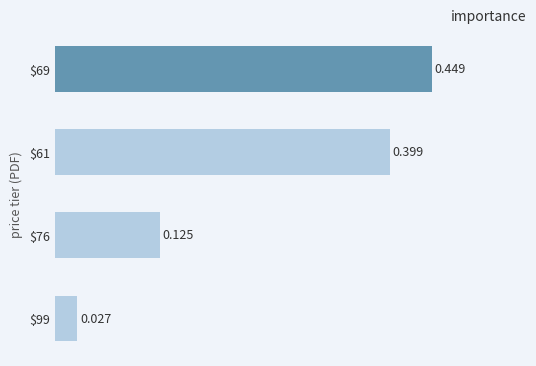

How many series are shown in this chart?

1